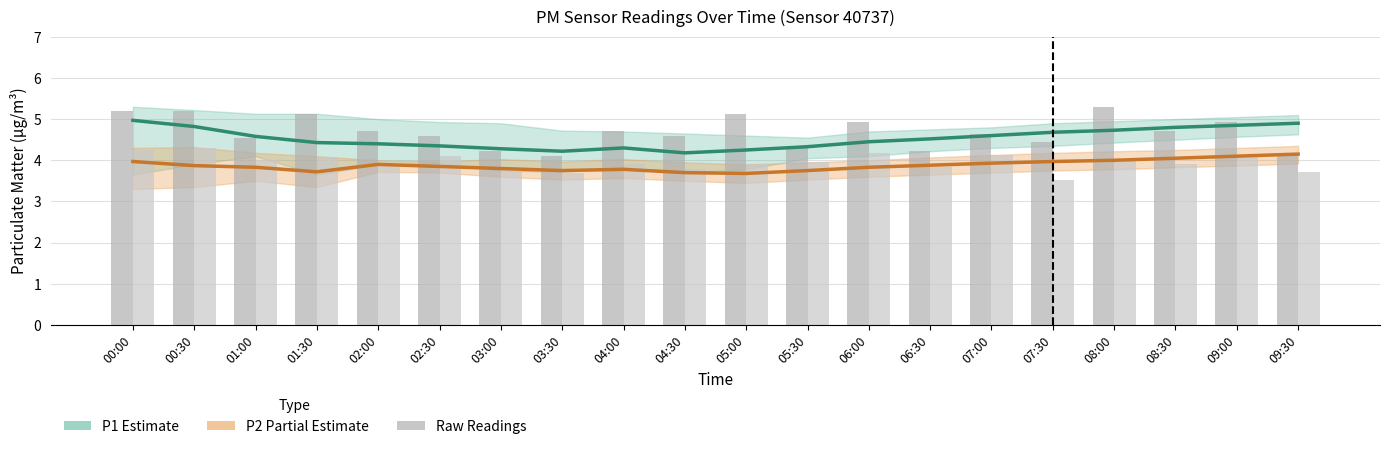

At how many categories does at least one series exceed 4?

20